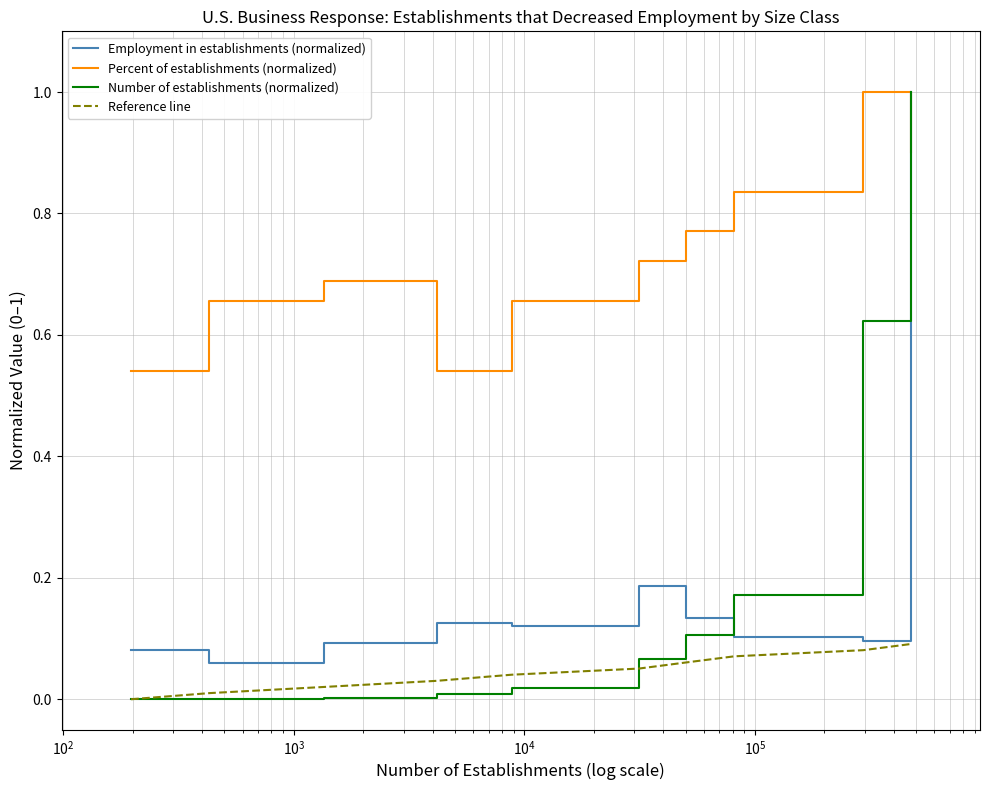

What is the maximum value shown in the chart?

1.0